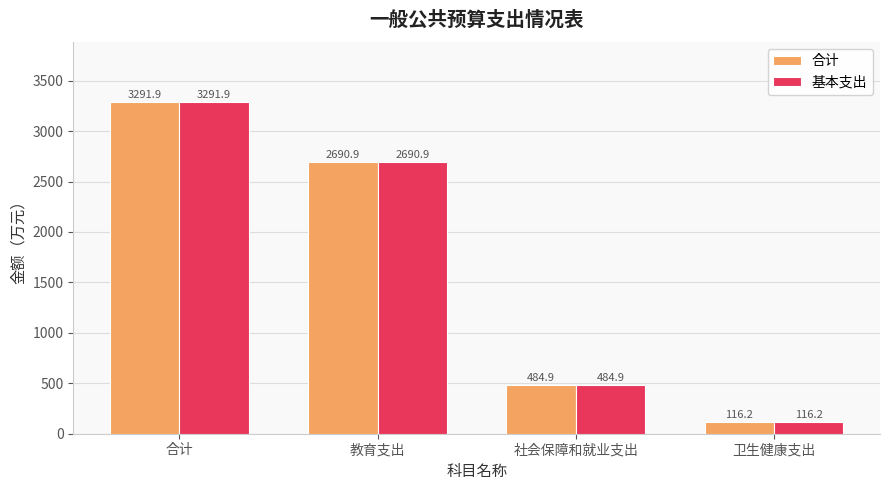

Is the value of 合计 at 社会保障和就业支出 greater than the value of 基本支出 at 教育支出?

No